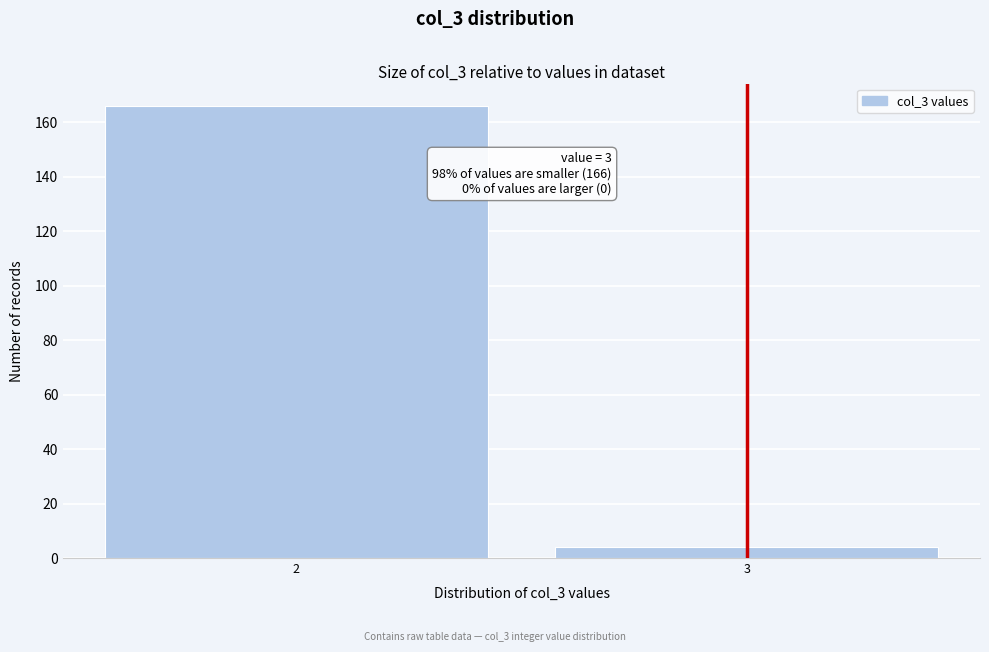

Reading left to right, list all the values displayed in this chart.

2=166	3=4